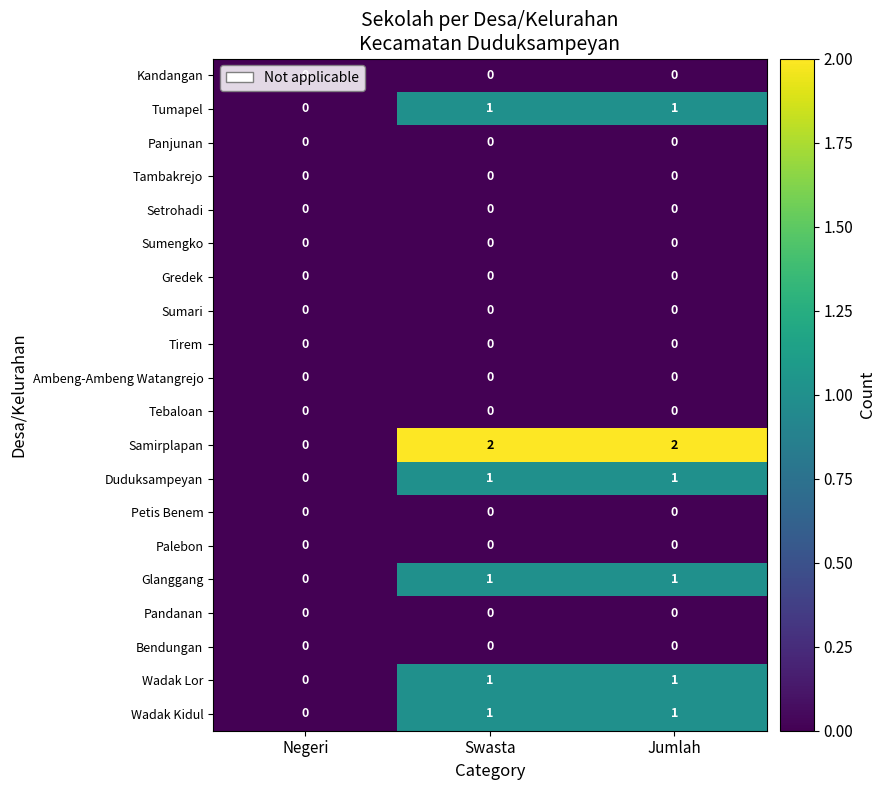

Is it true that Petis Benem equals 0 at Jumlah?

True